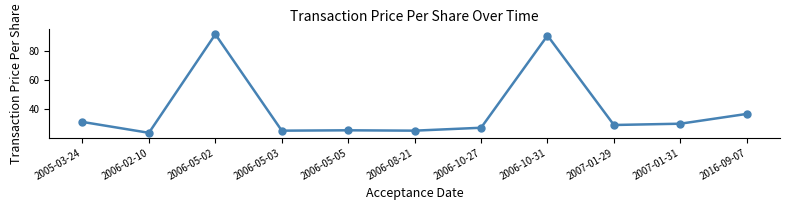

What is the label of the 11th point from the right?

2005-03-24